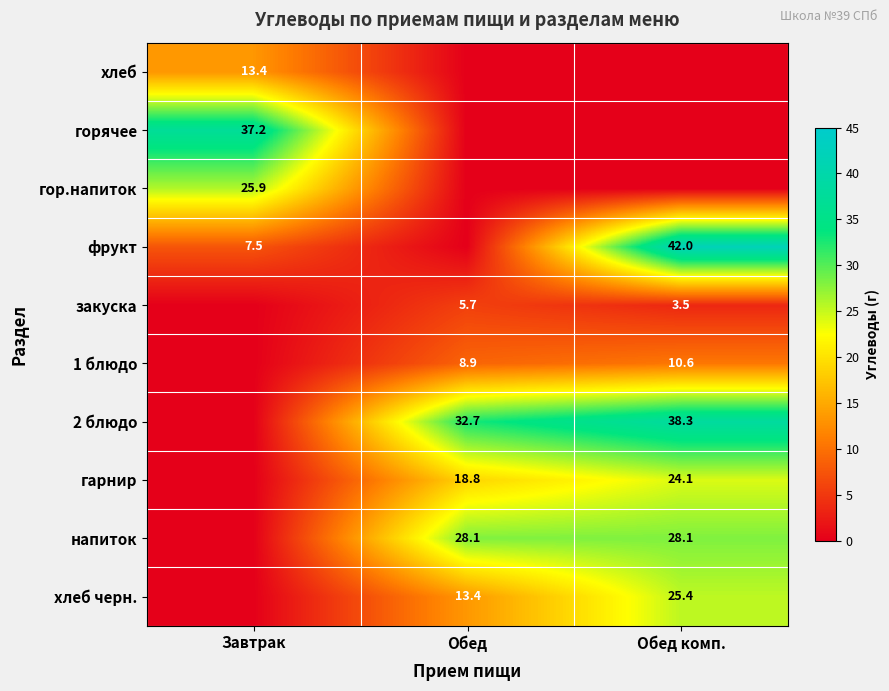

At how many categories does at least one series exceed 37?

2